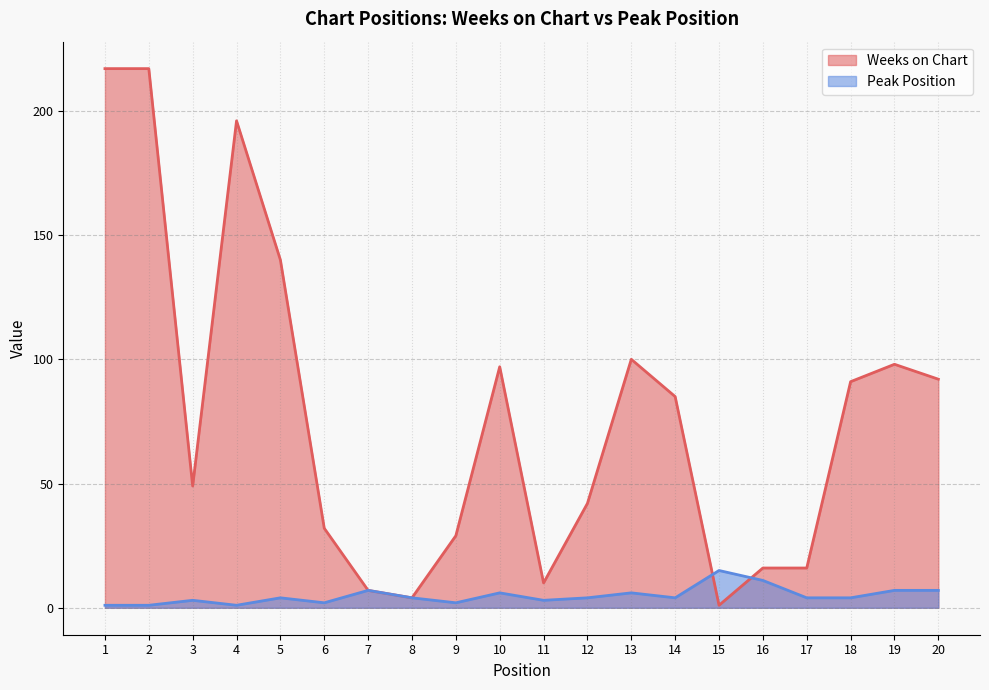

What is the difference between the maximum and minimum values in the Weeks on Chart series?

216